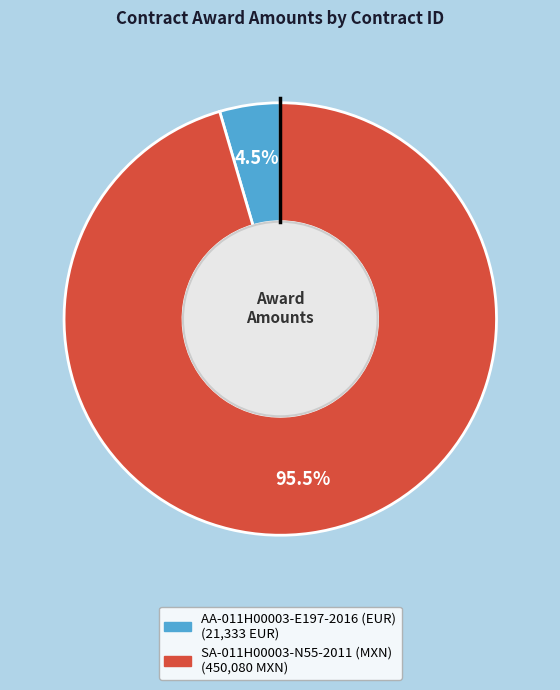

To the nearest percent, what is the difference between the SA-011H00003-N55-2011 (MXN) and AA-011H00003-E197-2016 (EUR) slice percentages?

91%